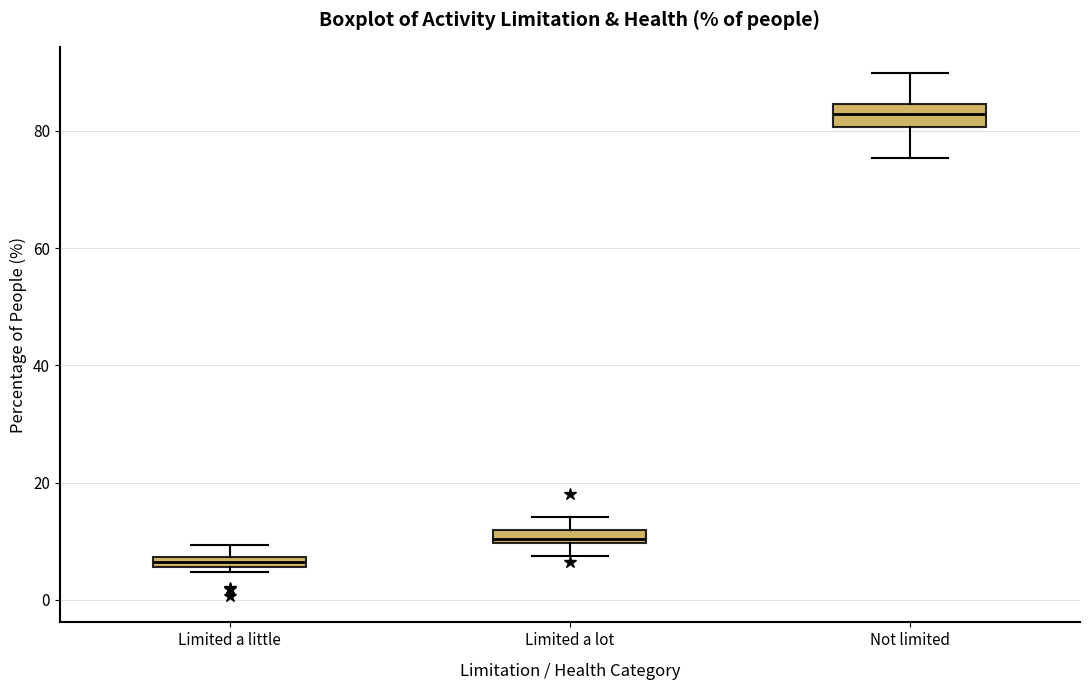

Which box has the highest median line?

Not limited